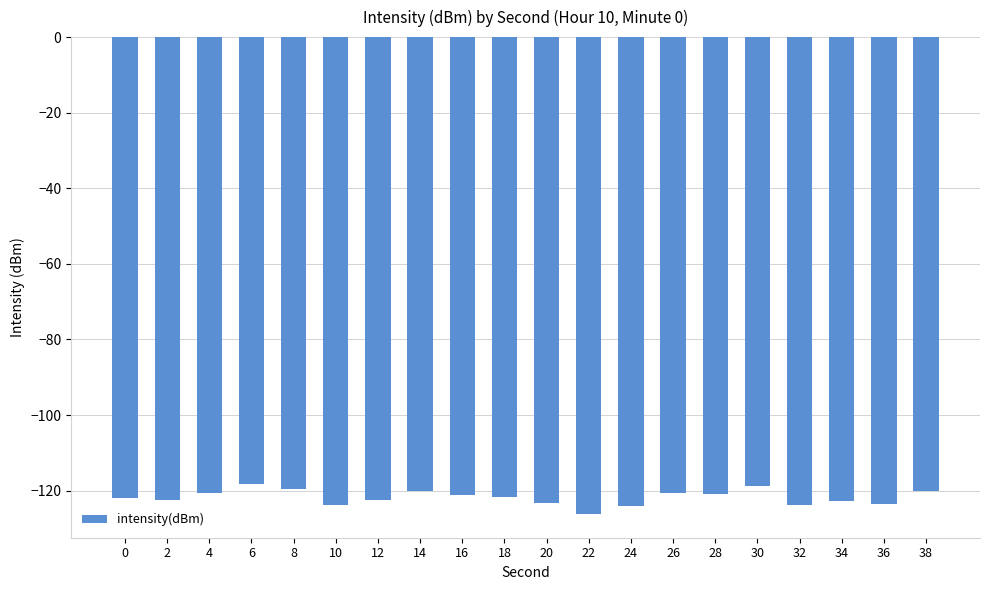

Count the number of categories in the chart.

20